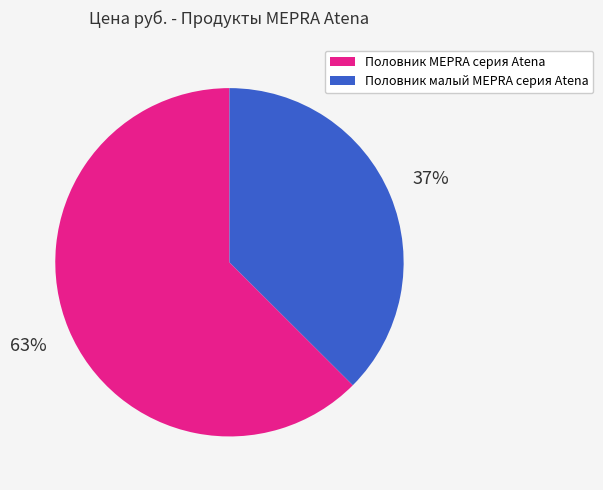

Is it true that Половник малый MEPRA серия Atena is 44% of the pie?

False